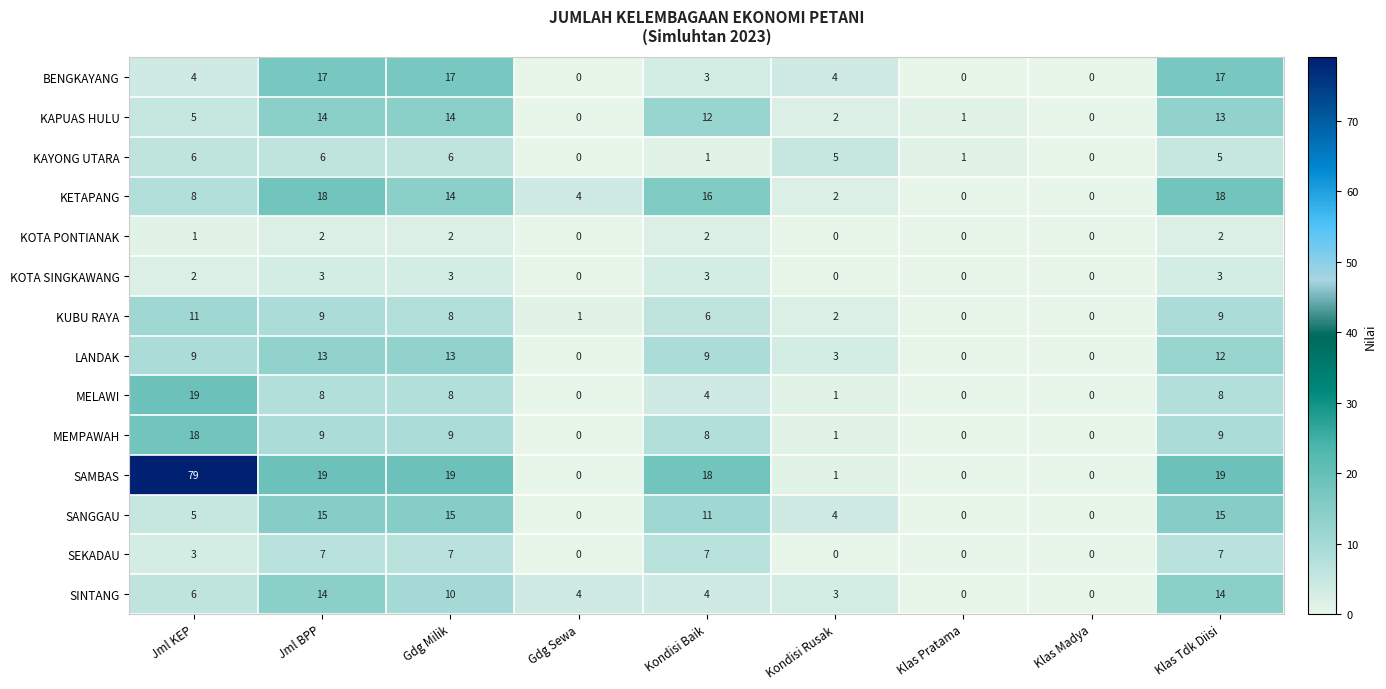

The KUBU RAYA series shows -5 at Klas Madya. True or false?

False